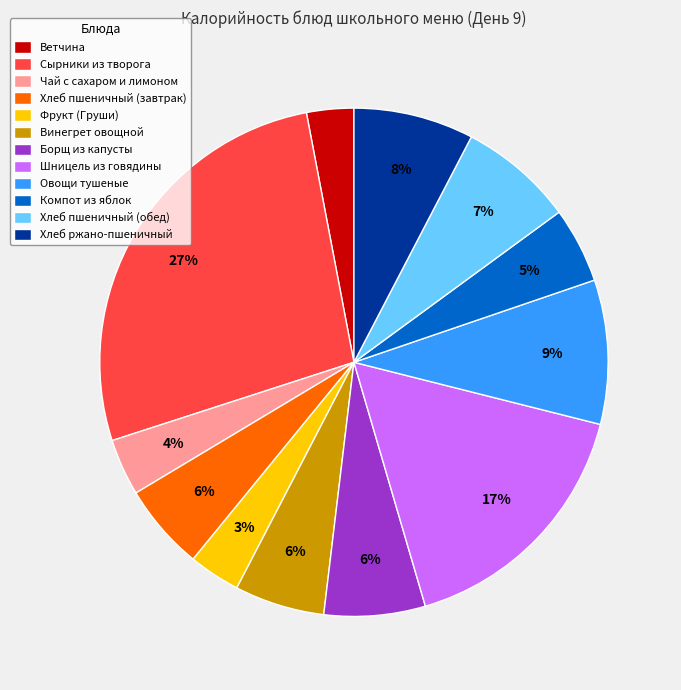

Is it true that Шницель из говядины is 17% of the pie?

True